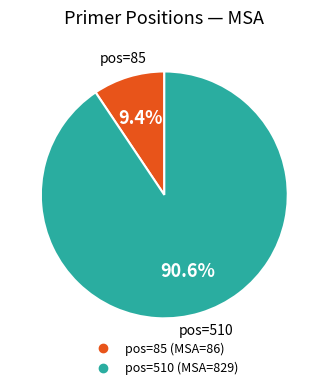

Is there any slice that represents more than half of the pie?

Yes